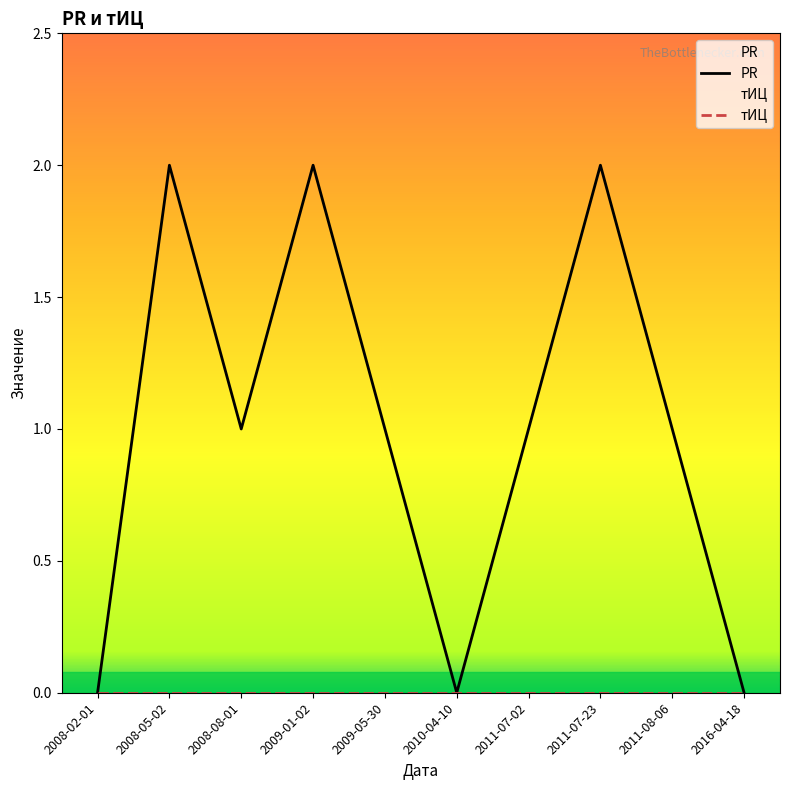

Which category has the highest value across all series?

2008-05-02